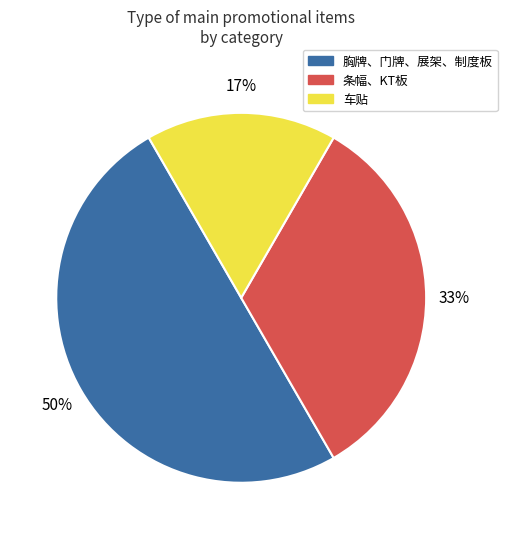

To the nearest percent, what is the difference between the 条幅、KT板 and 胸牌、门牌、展架、制度板 slice percentages?

17%